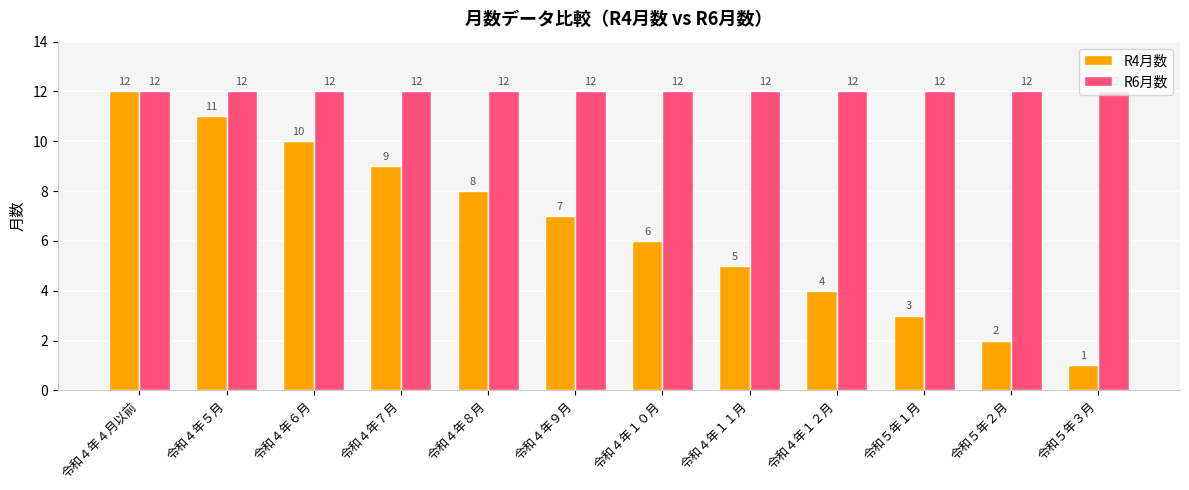

How many data points in R4月数 are less than 7?

6